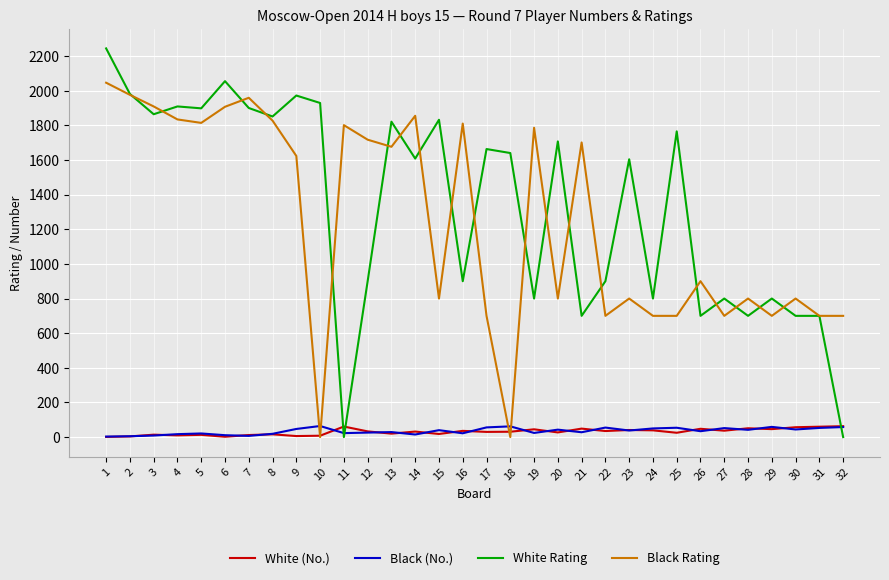

What is the maximum value shown in the chart?

2244